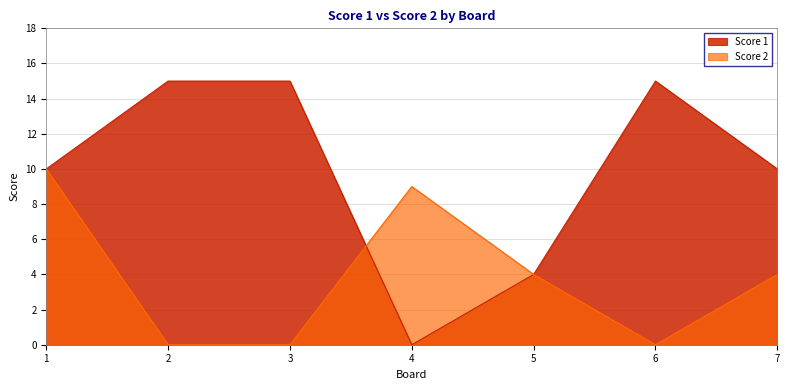

Is it true that Score 1 equals 1 at 5?

False